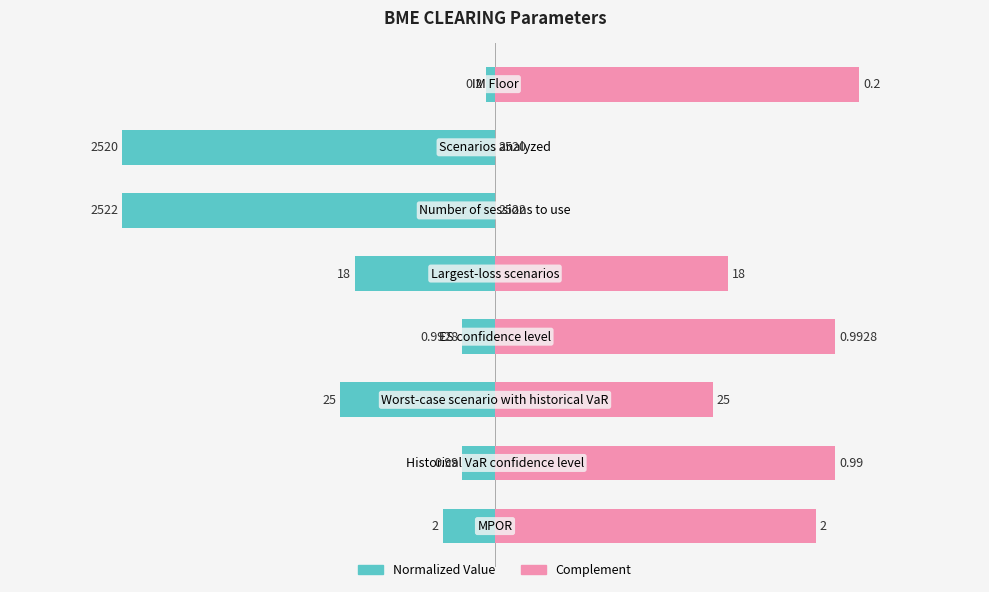

What is the value of the Normalized Value bar at the 1st from the left?

-0.1